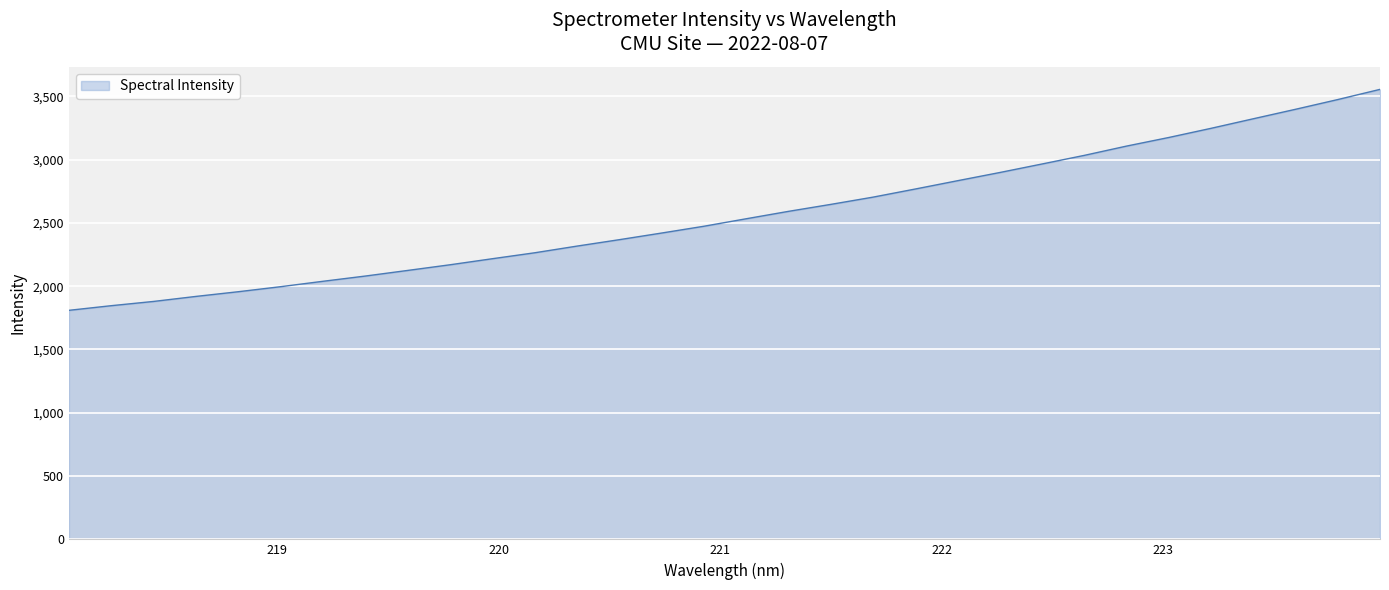

What is the maximum value shown in the chart?

3554.7